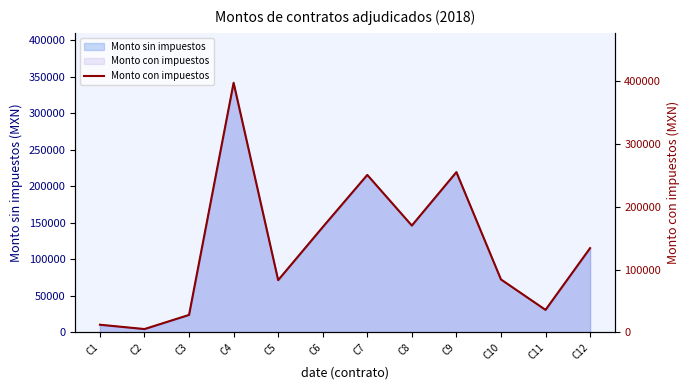

Does the chart have visible grid lines?

No